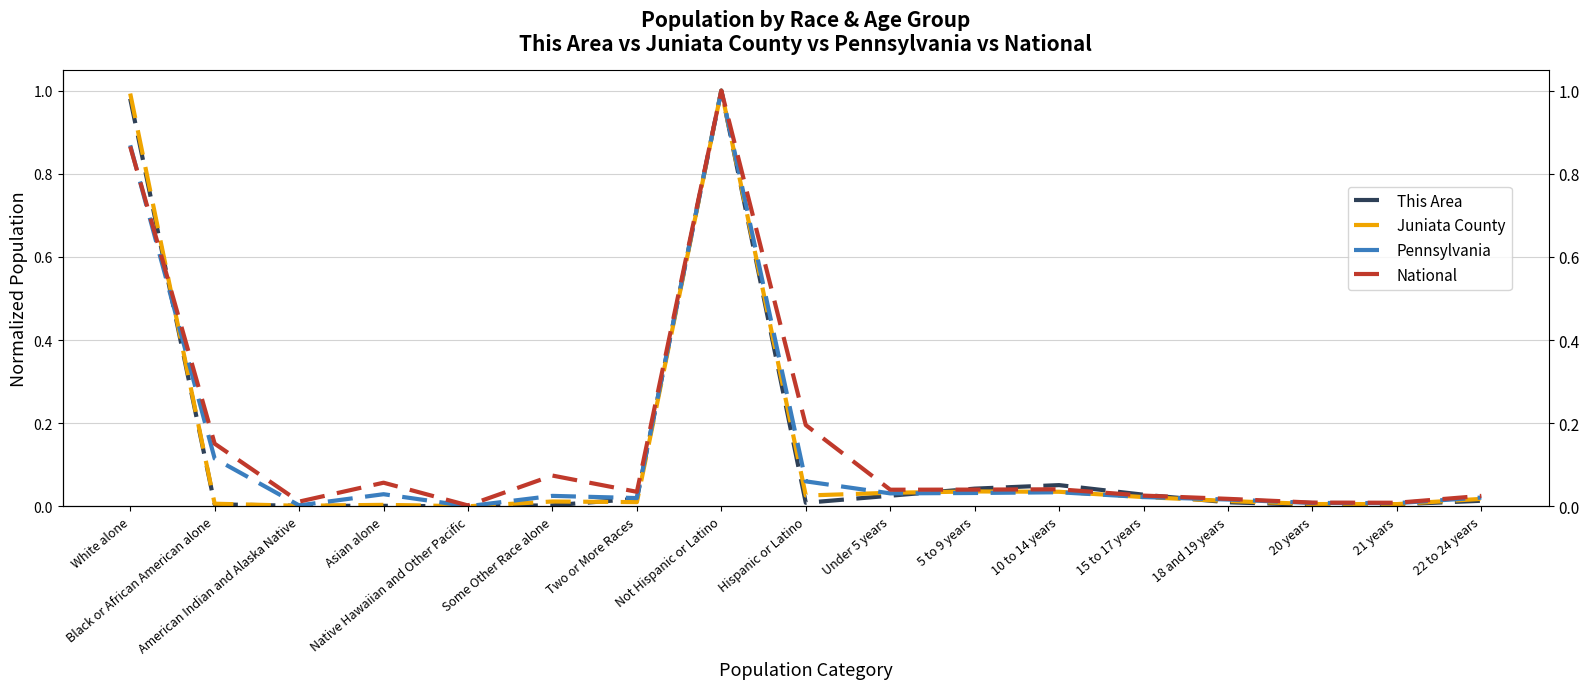

True or false: Pennsylvania has more than 0 points higher than both neighbors.

True